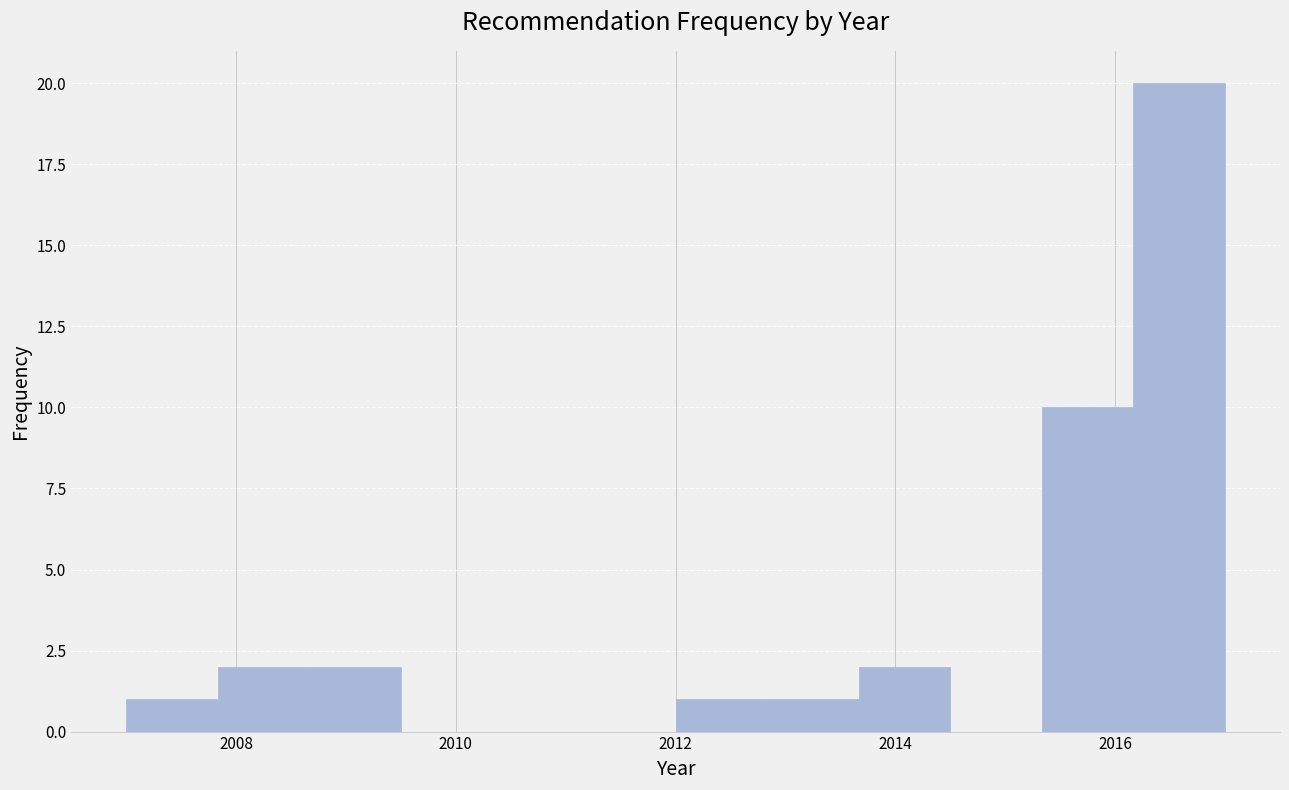

Over which range of the x-axis is the bar tallest?

2016.2 to 2017.0